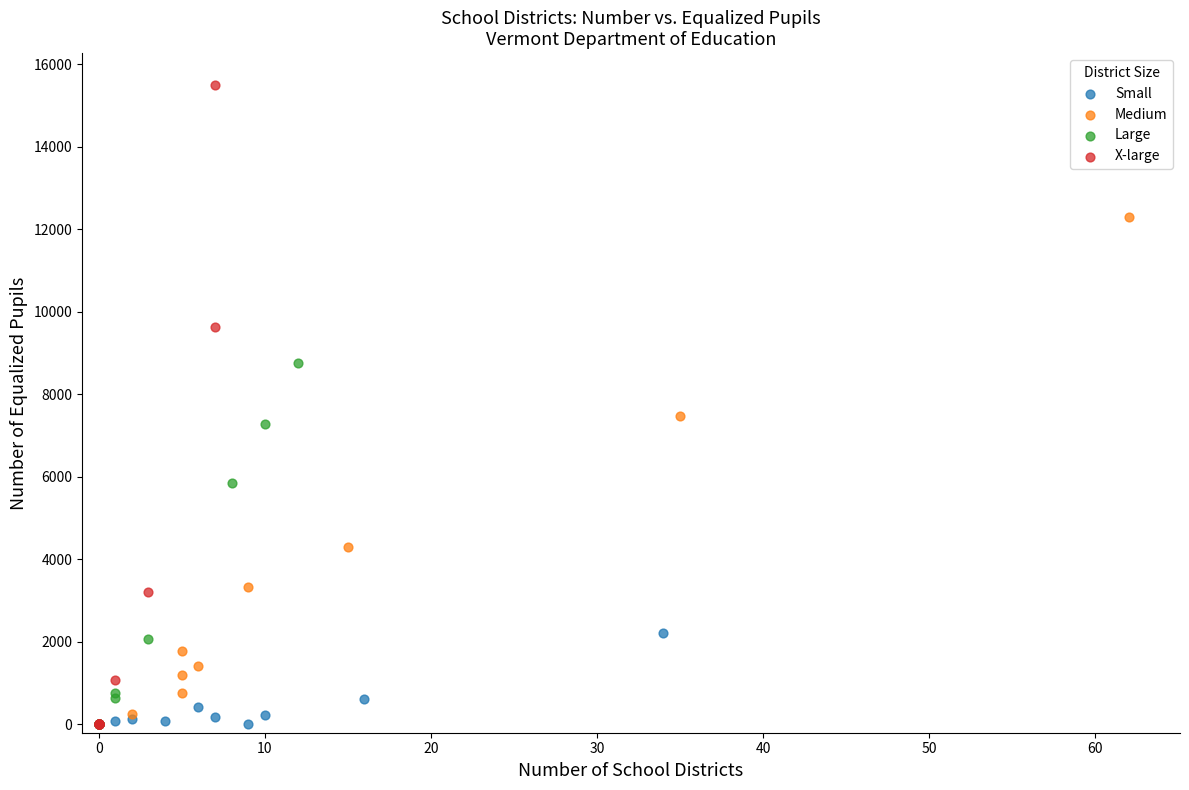

Which series has the largest Y range (max minus min)?

X-large